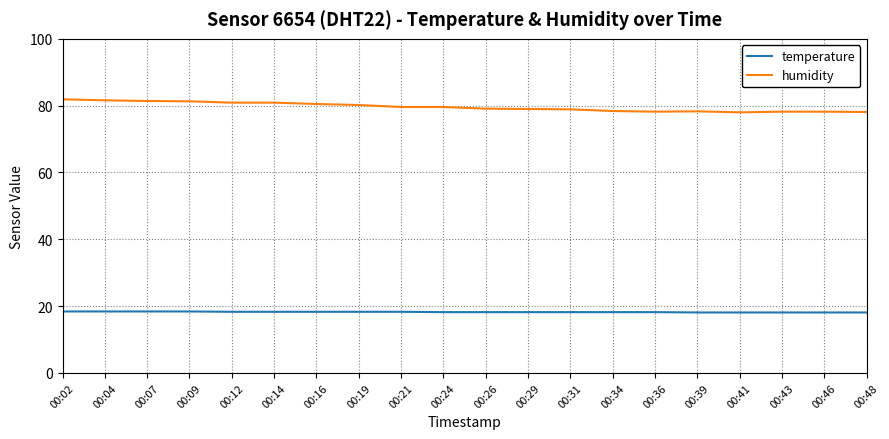

What is the total value across all series at 00:12?

99.2